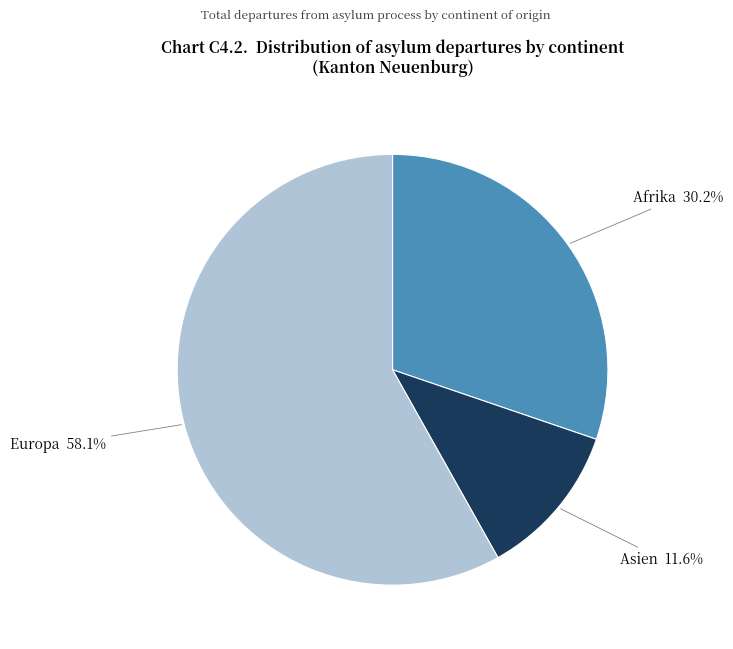

Which category has the biggest portion of the pie?

Europa